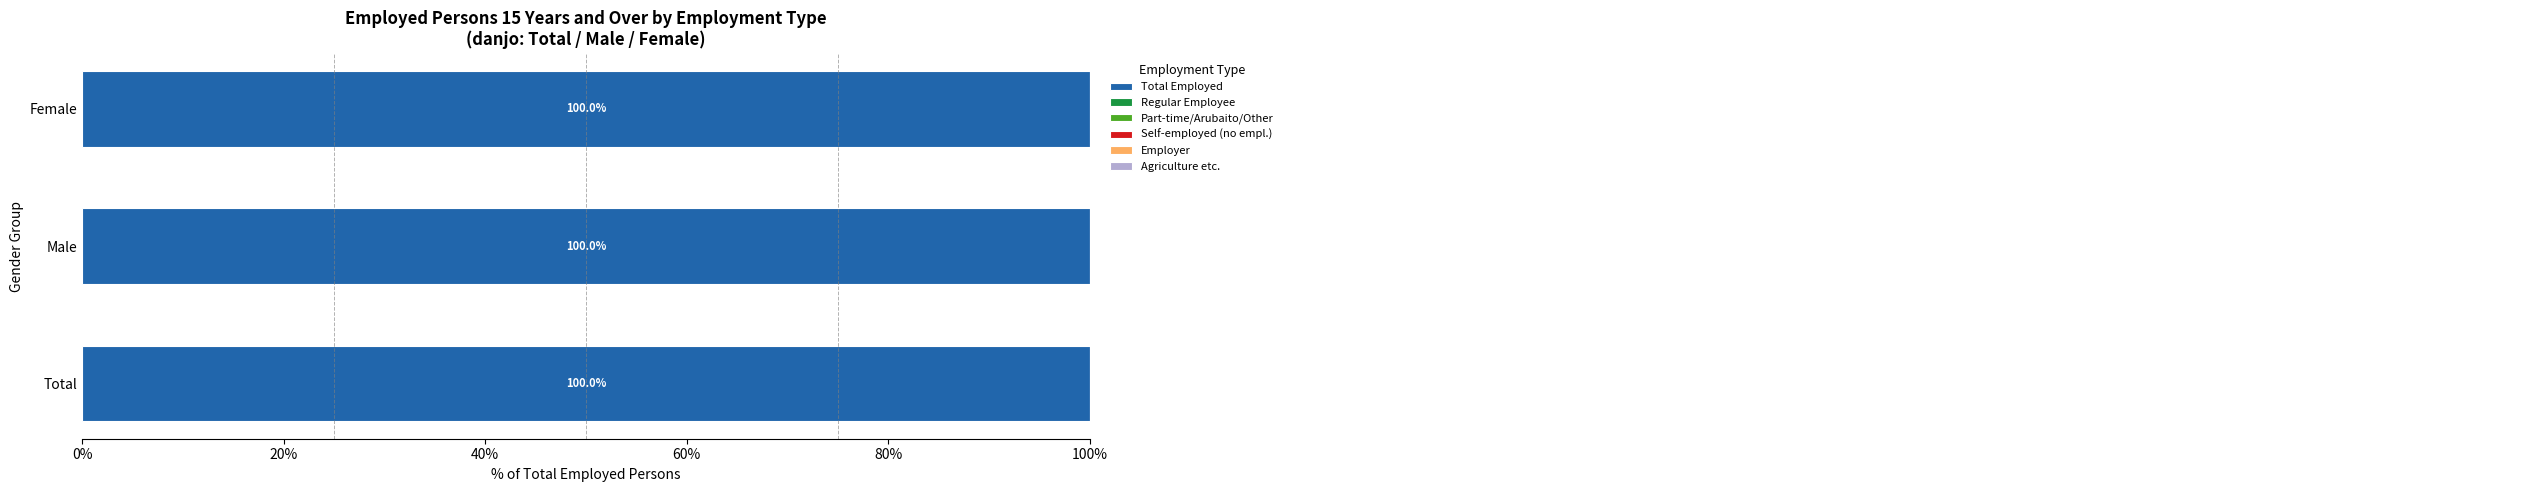

How many groups of bars are there?

3